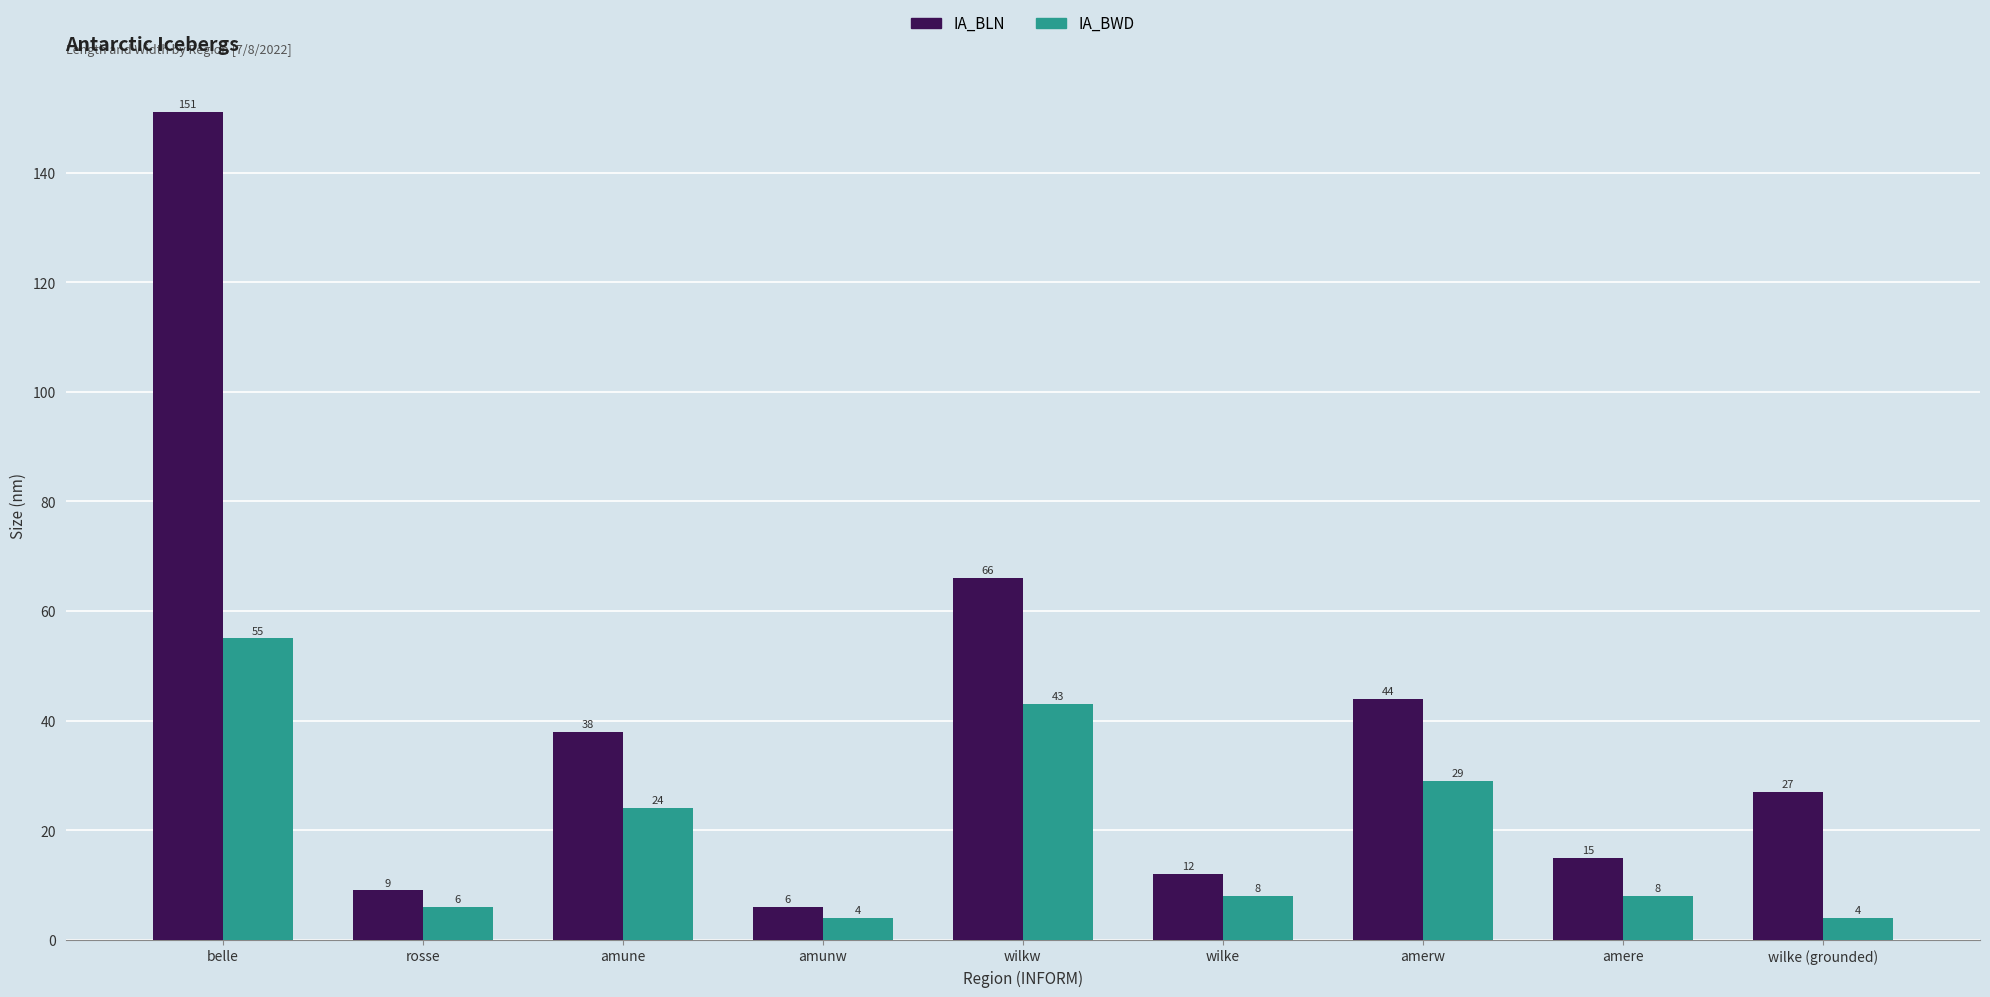

What is the greatest value displayed?

151